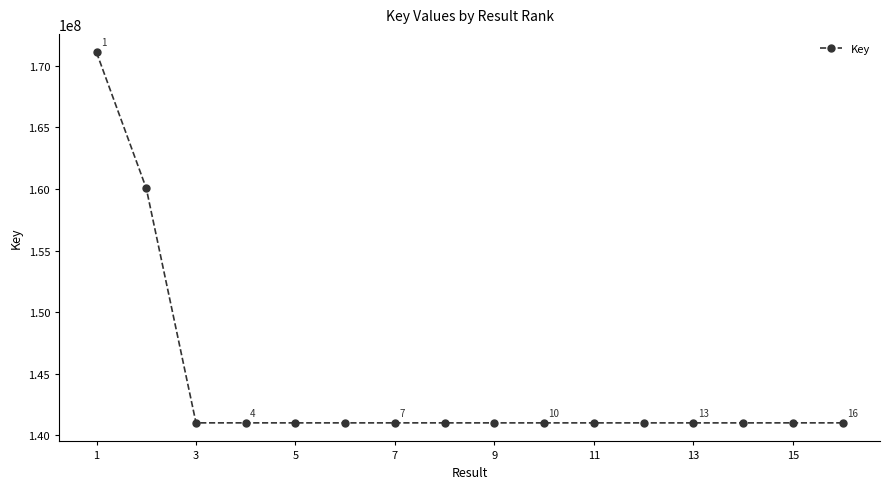

True or false: the data has more than 1 interior local peaks.

True